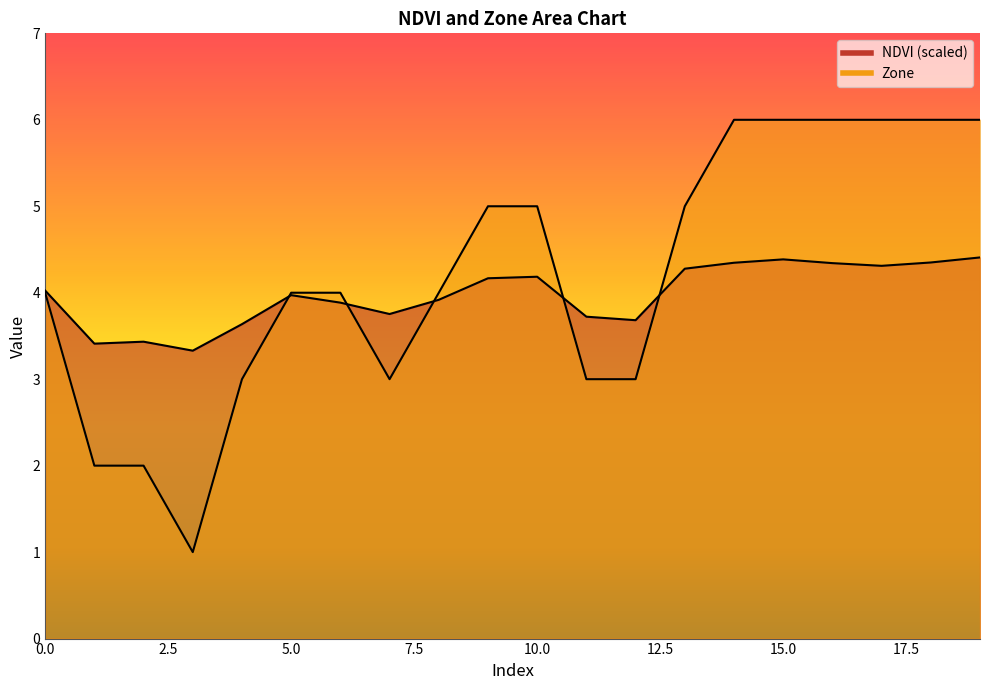

Is it true that NDVI equals 4.2 at 10?

True